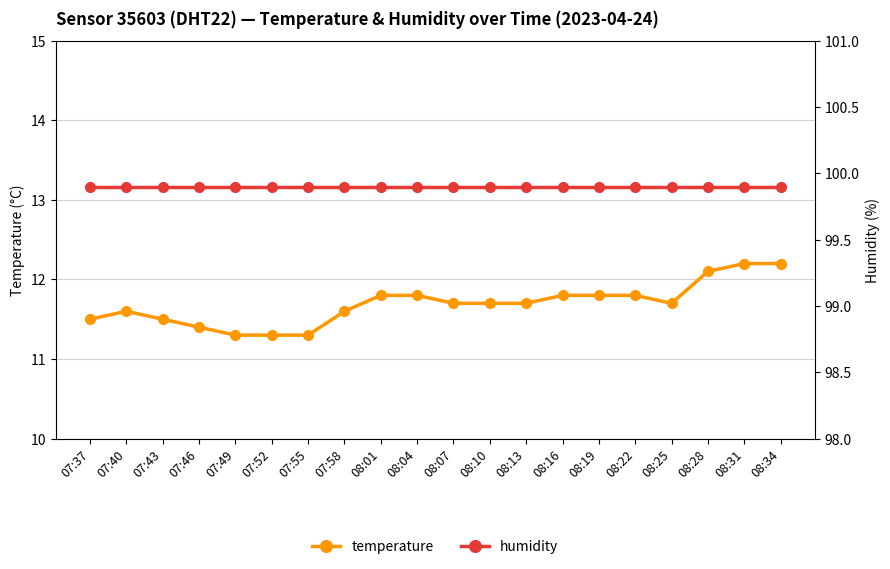

Reading right to left, what are all the values shown in this chart?

temperature: 12.2	12.2	12.1	11.7	11.8	11.8	11.8	11.7	11.7	11.7	11.8	11.8	11.6	11.3	11.3	11.3	11.4	11.5	11.6	11.5
humidity: 99.9	99.9	99.9	99.9	99.9	99.9	99.9	99.9	99.9	99.9	99.9	99.9	99.9	99.9	99.9	99.9	99.9	99.9	99.9	99.9